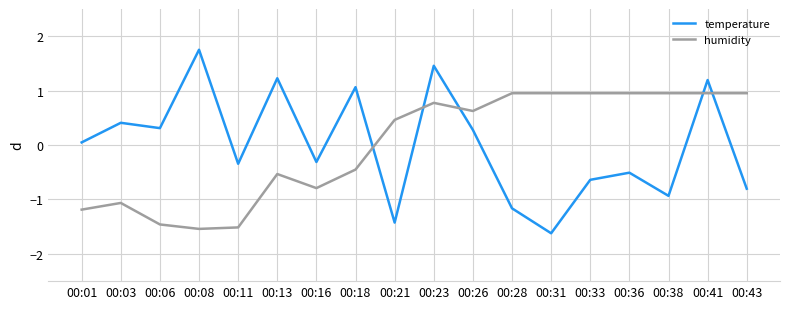

True or false: humidity and temperature intersect in this chart.

True